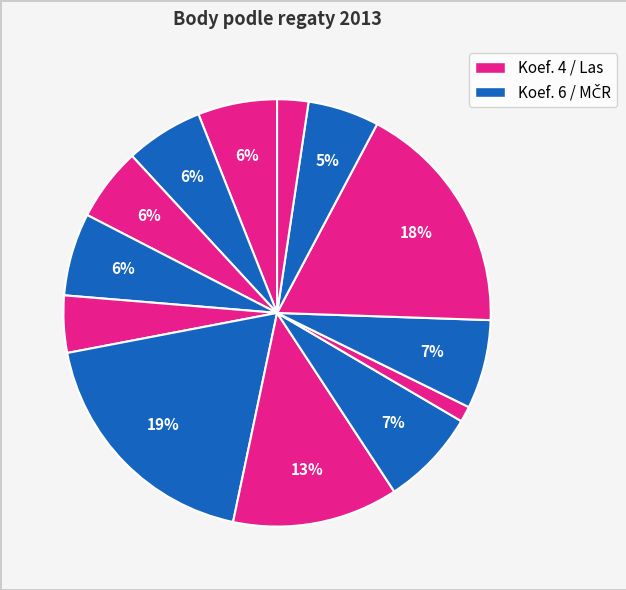

How many slices are in this pie chart?

13